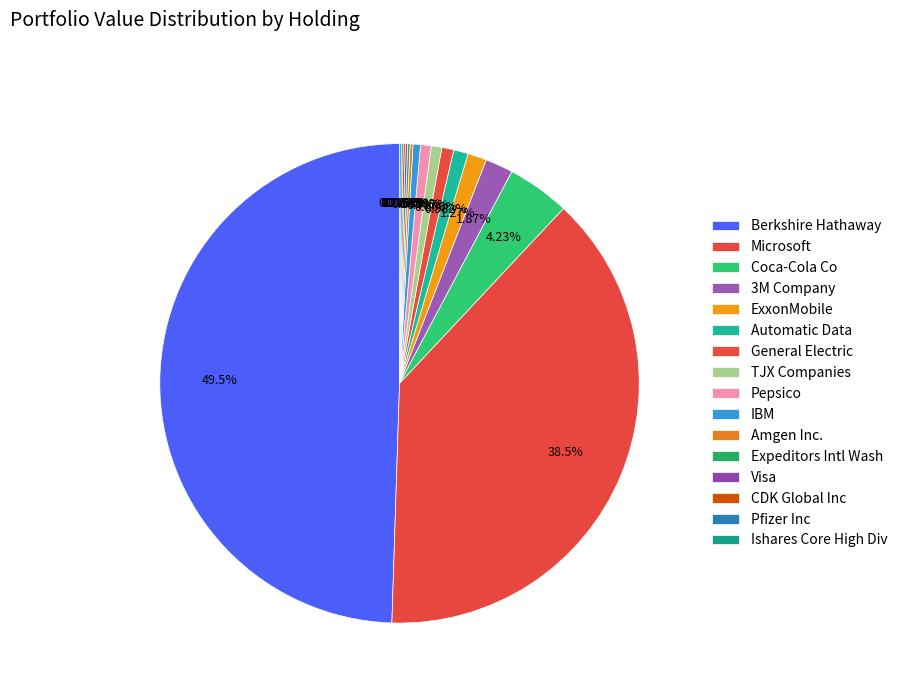

What percentage is NOT represented by Coca-Cola Co?

95.8%